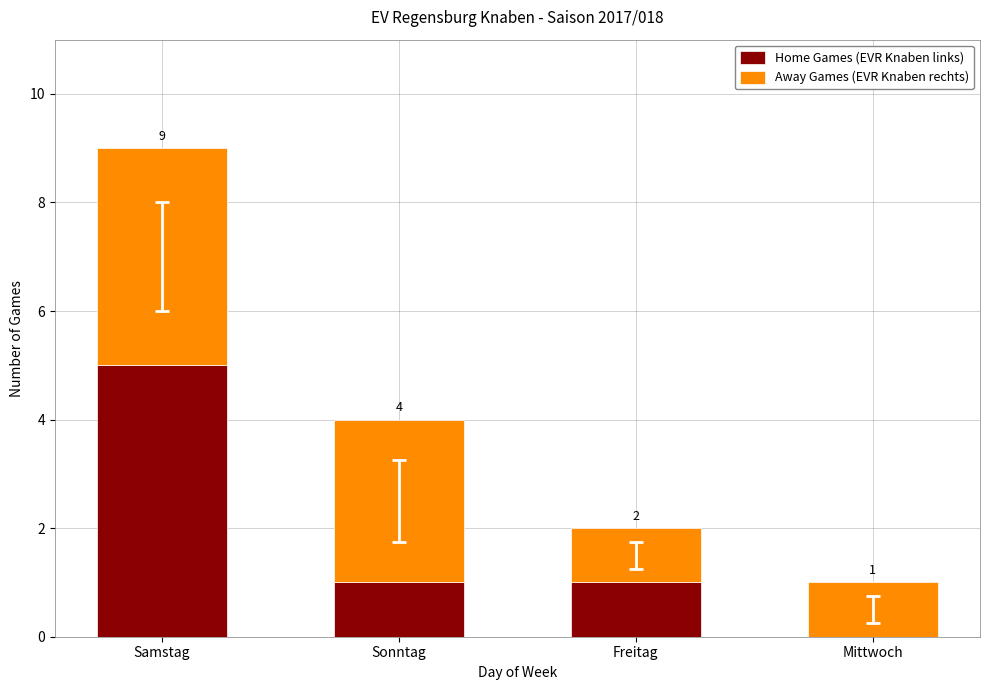

How many Home Games (EVR Knaben links) values are between 1 and 5?

3